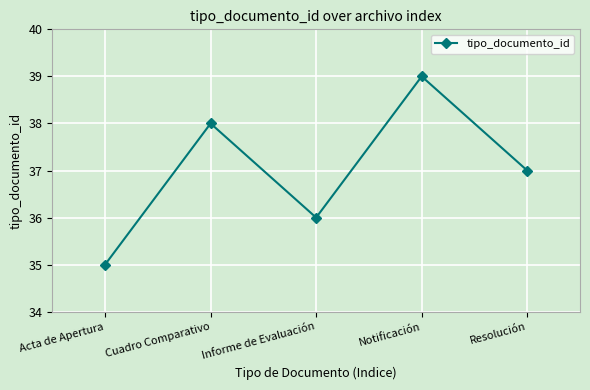

Reading left to right, extract all data points from this chart.

Acta de Apertura=35	Cuadro Comparativo=38	Informe de Evaluación=36	Notificación=39	Resolución=37